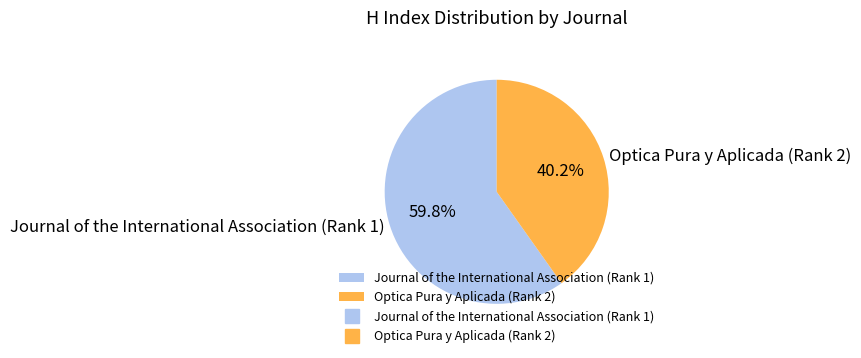

To the nearest percent, what percentage of the pie is Optica Pura y Aplicada (Rank 2)?

40%